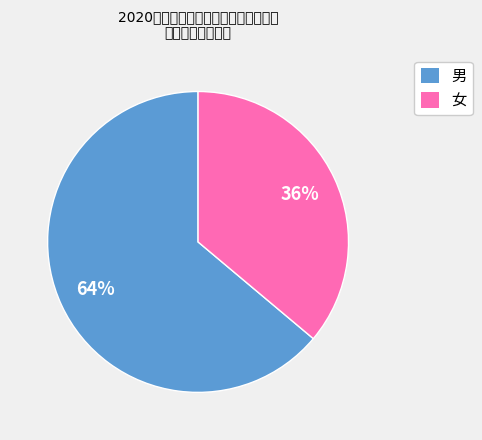

True or false: 男 accounts for 64% of the total.

True